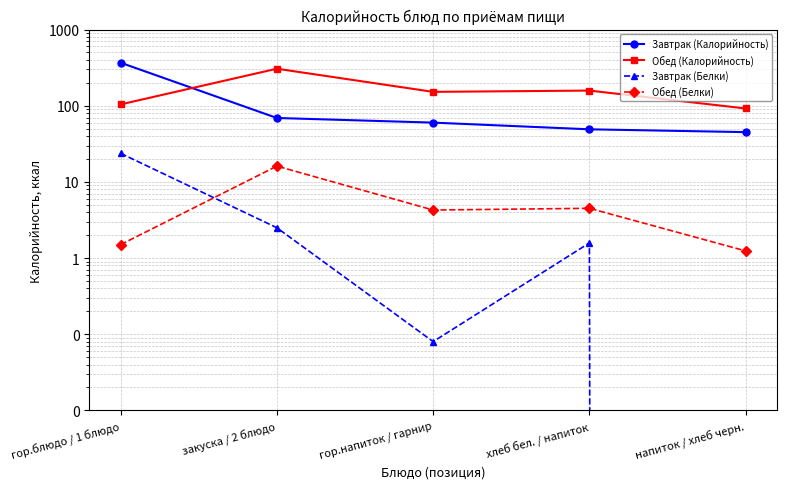

What is the highest value of the Завтрак (Белки) series?

23.7